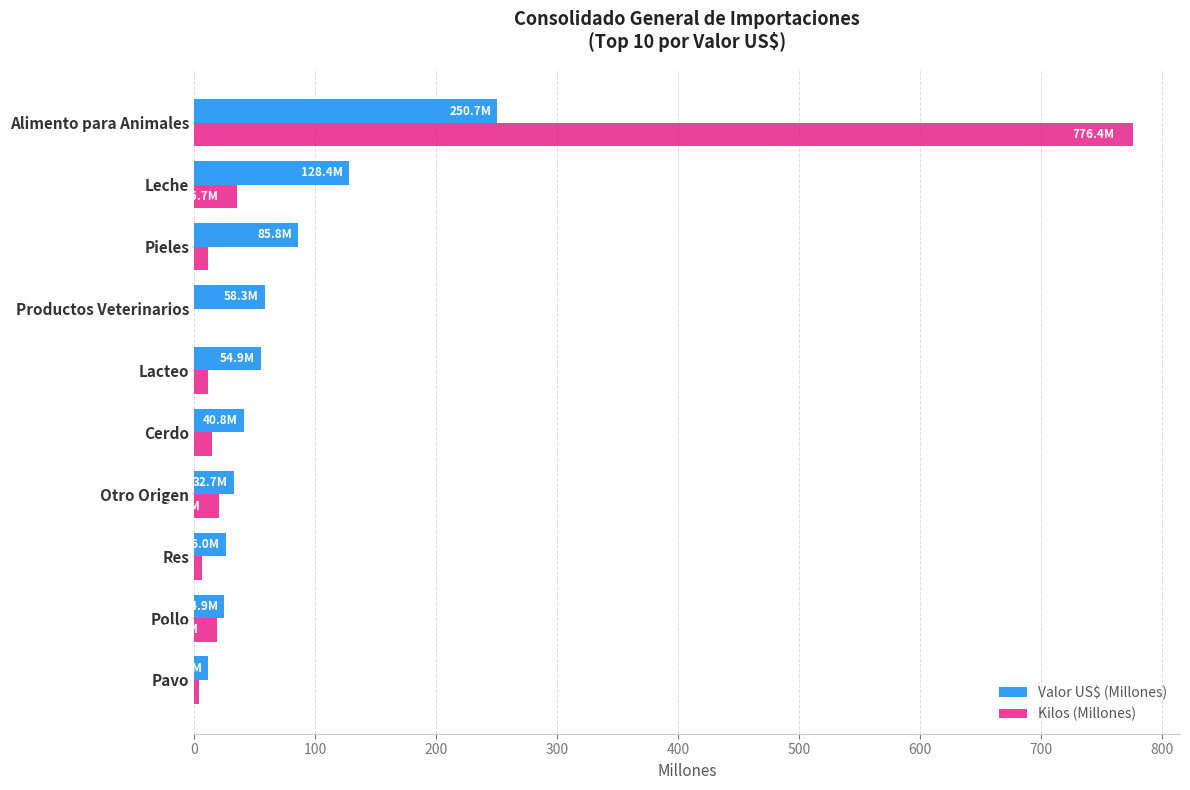

What is the sum of all Valor US$ (Millones) values?

713.7